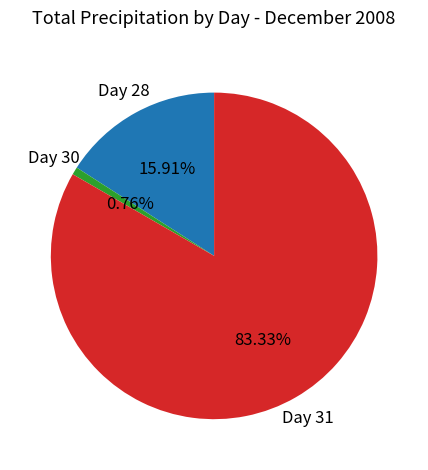

Is there a majority slice in this chart?

Yes